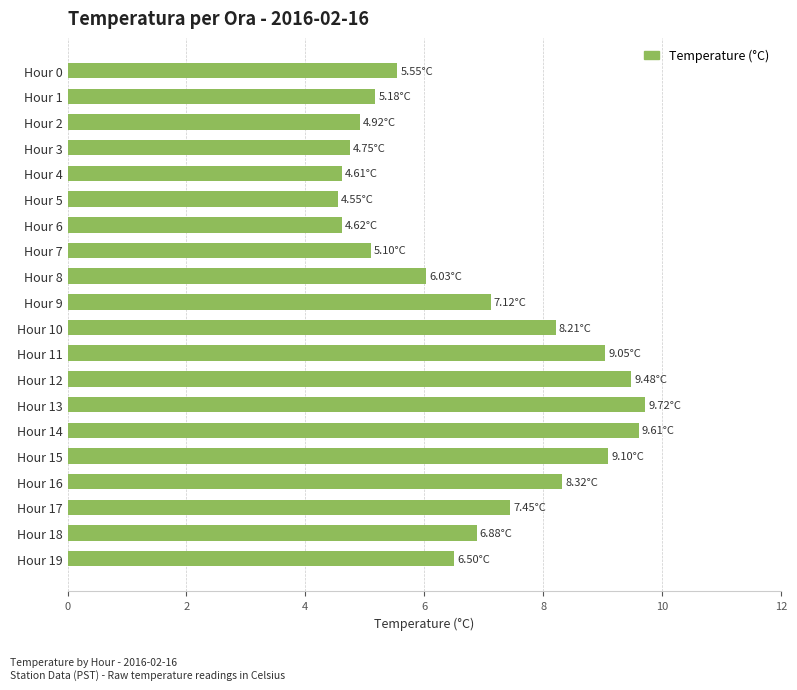

What is the sum of all values?

136.8